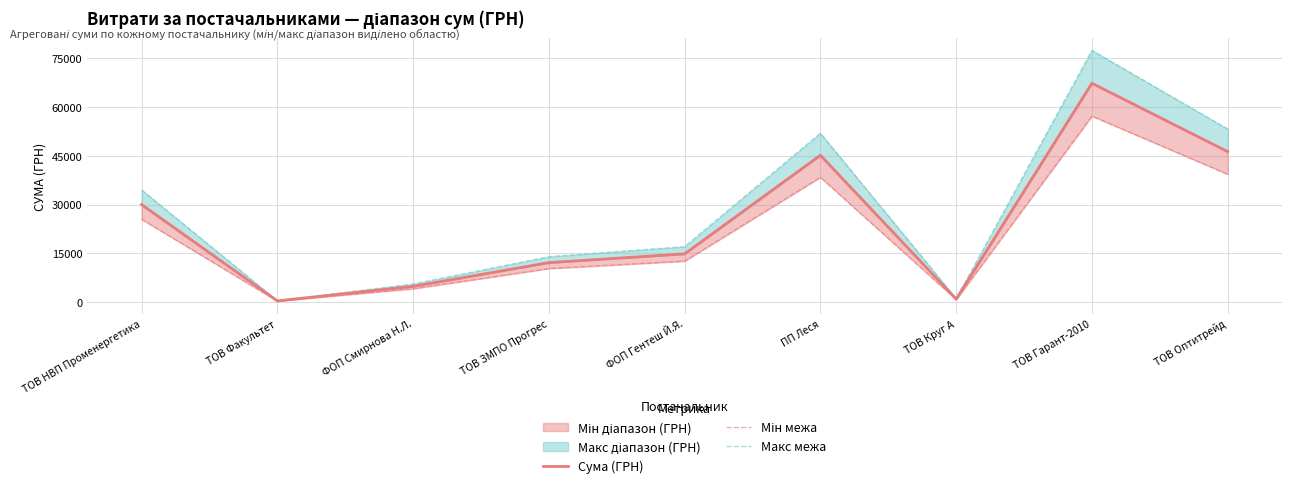

What is the sum of the Сума (ГРН) values at ТОВ ЗМПО Прогрес and ТОВ Факультет?

12512.0